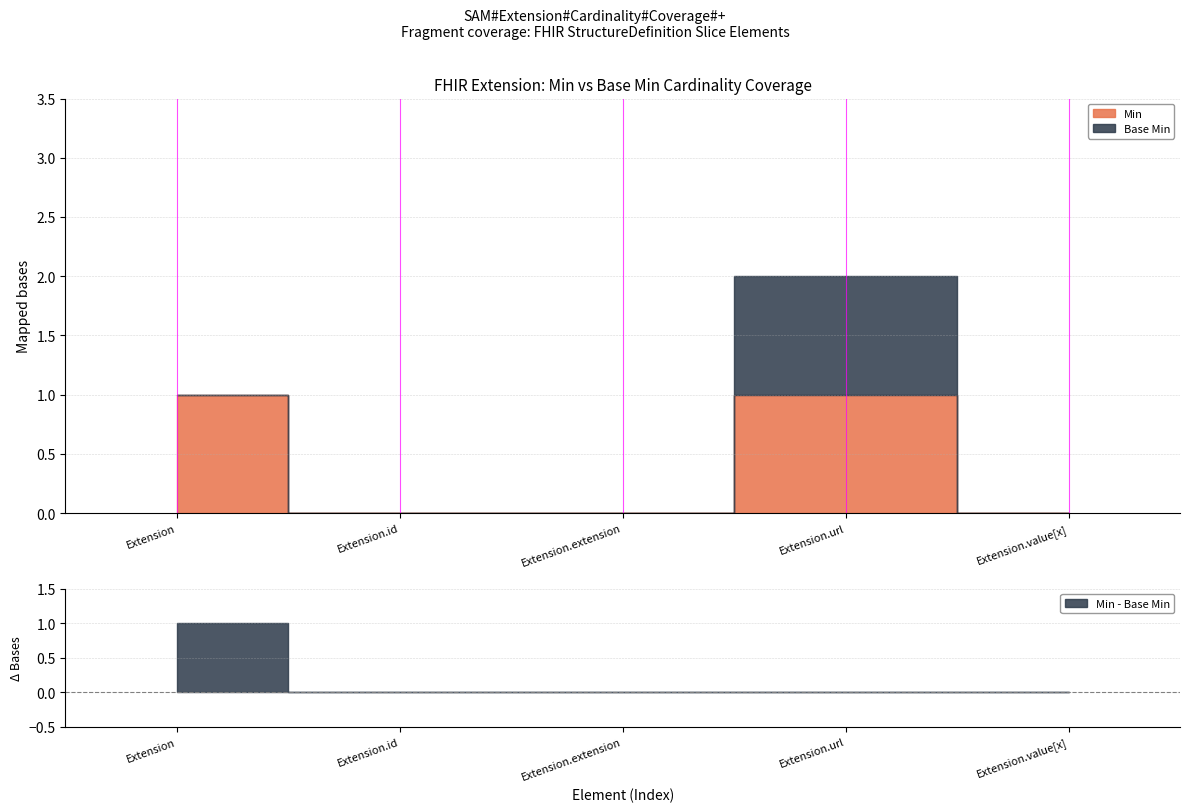

How many data points in Base Min are above 0?

1